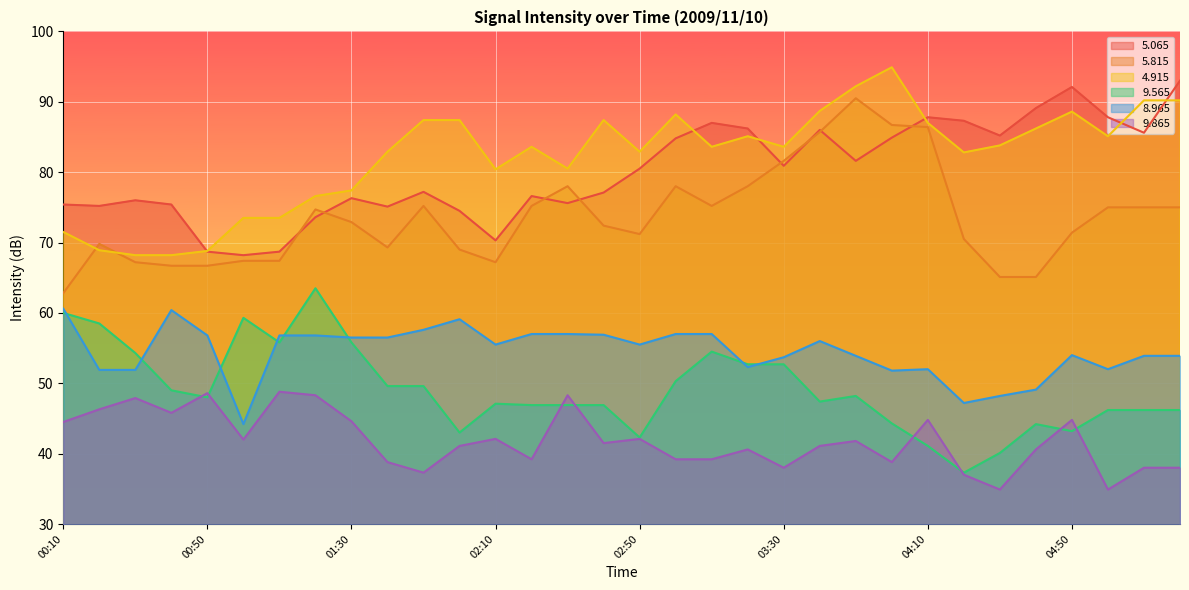

Which series has the largest range (max minus min)?

5.815